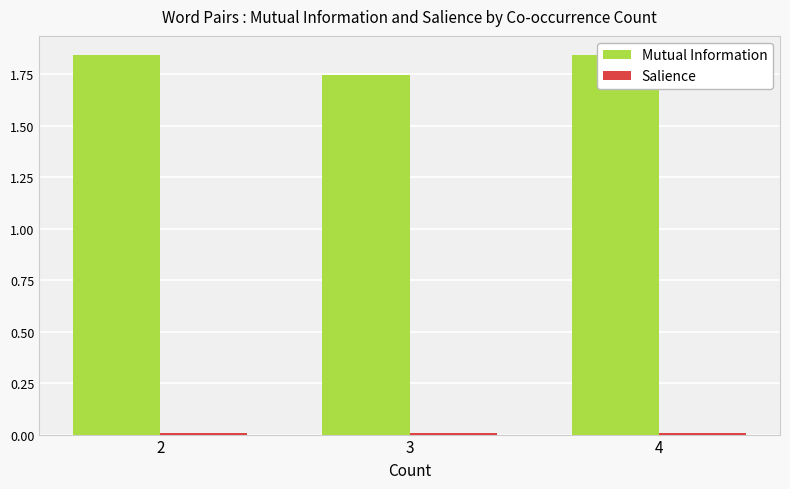

What is the total value across all series at 4?

1.9